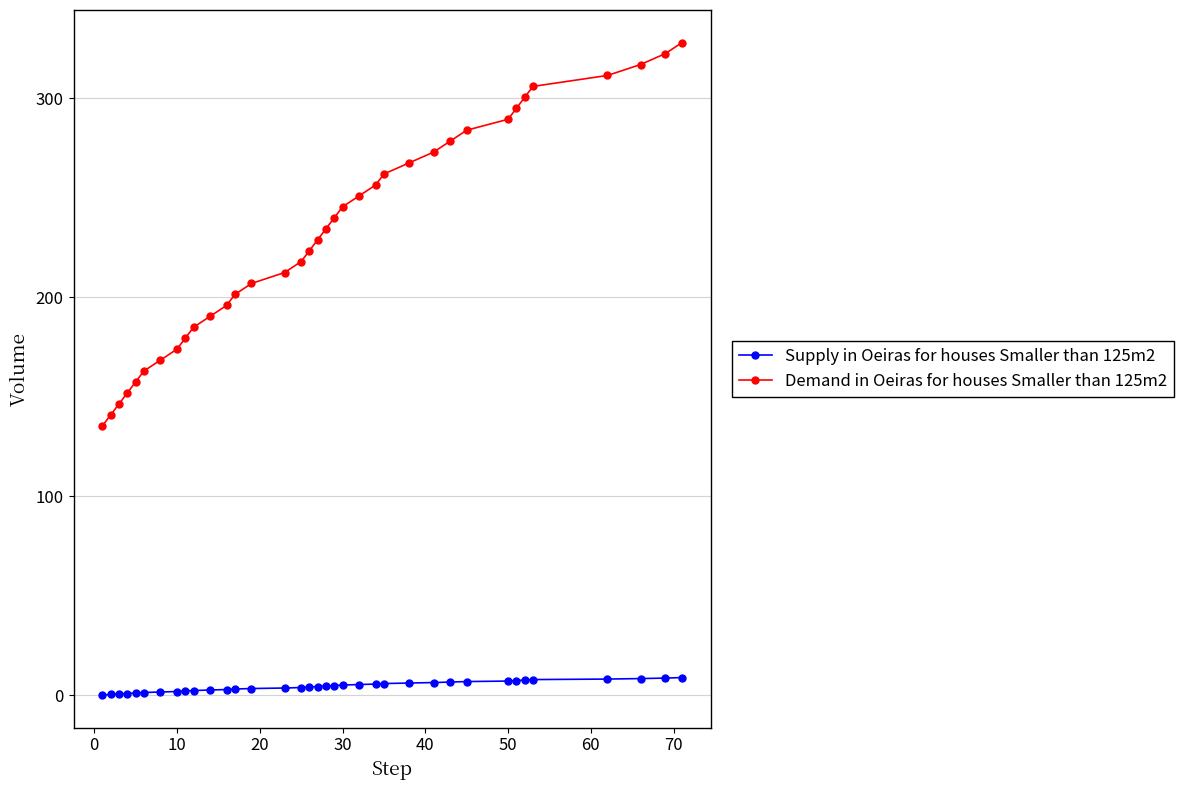

What is the sum of all Supply in Oeiras for houses Smaller than 125m2 values?

166.5